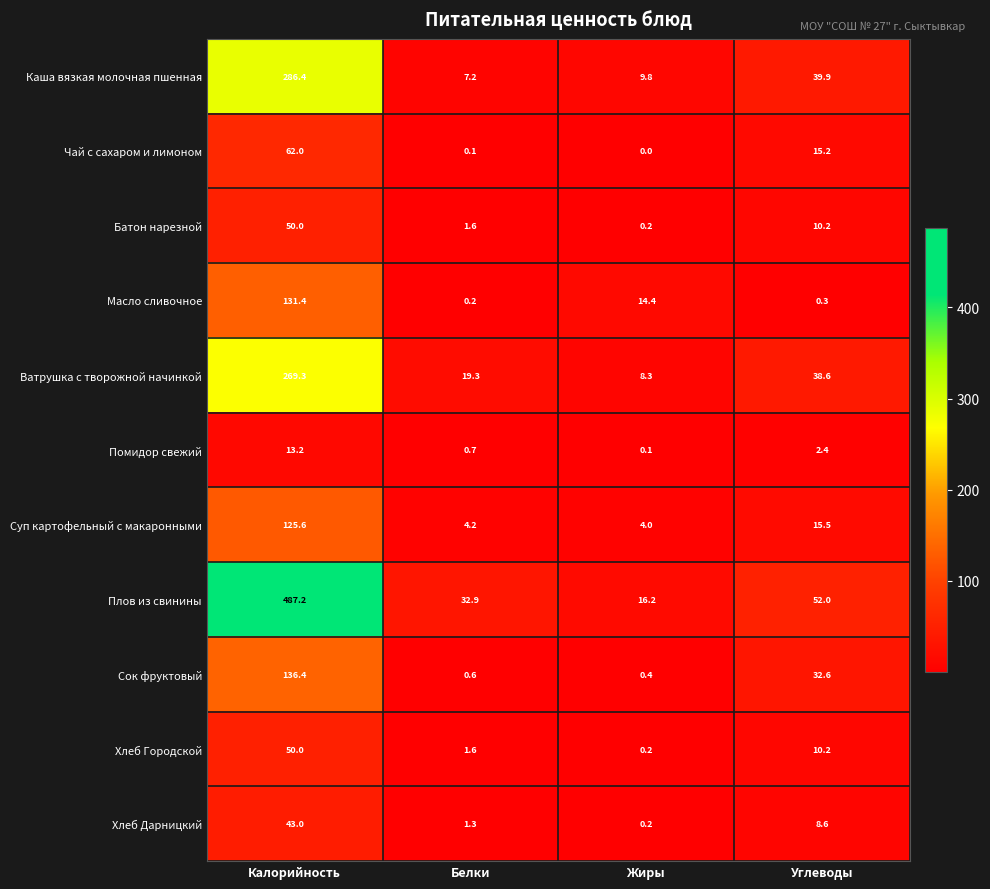

What is the difference between the maximum and minimum values in the Плов из свинины series?

471.0